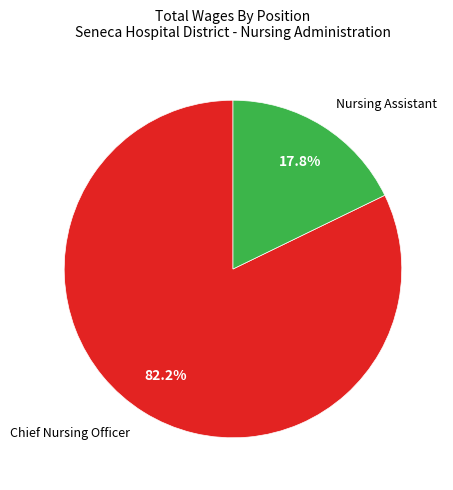

Is there any slice that represents more than half of the pie?

Yes